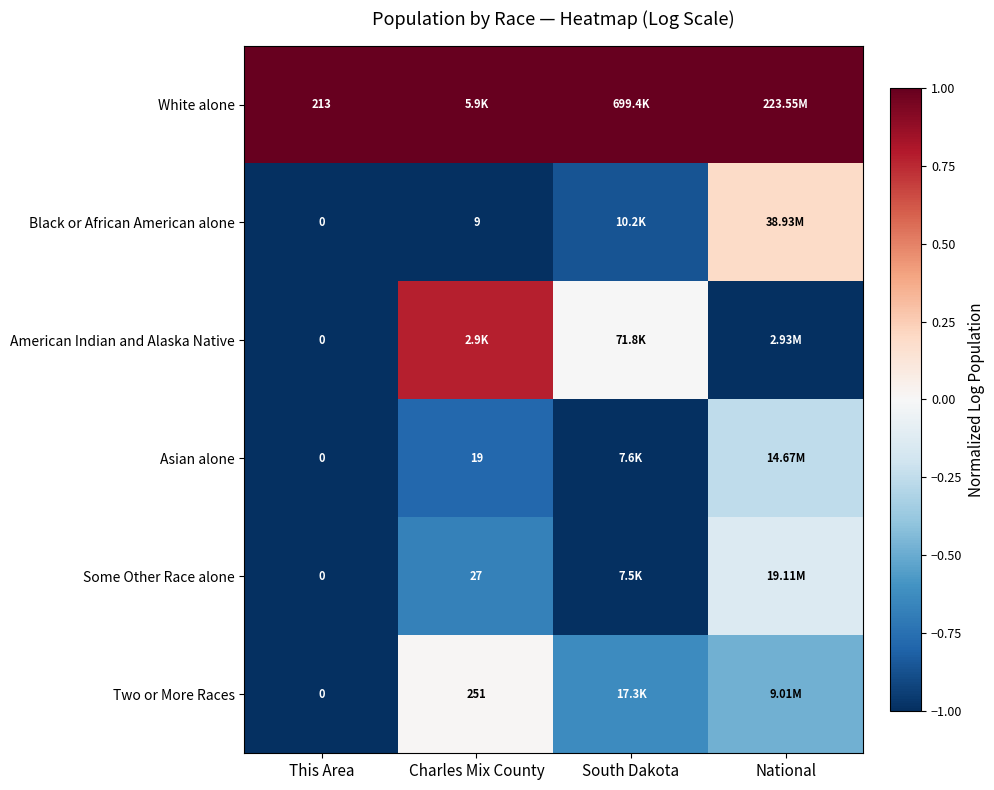

Between South Dakota and National, which series saw the biggest shift?

Black or African American alone